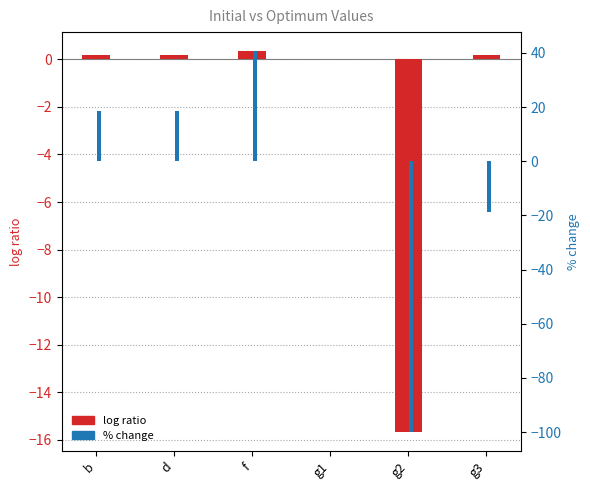

What value does the % change series have at g1?

-0.1